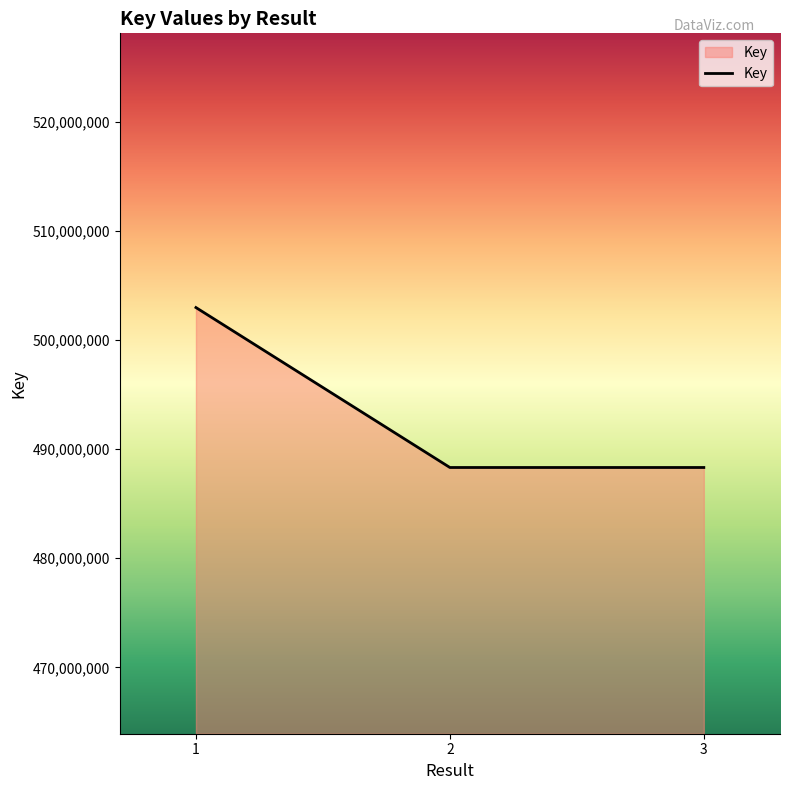

The value at 3 is 874632375. True or false?

False